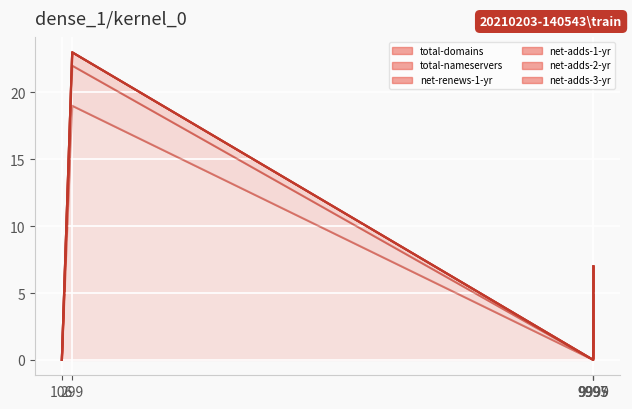

Rank the series by their maximum value, from lowest to highest.

net-adds-1-yr, net-adds-2-yr, net-adds-3-yr, net-renews-1-yr, total-nameservers, total-domains